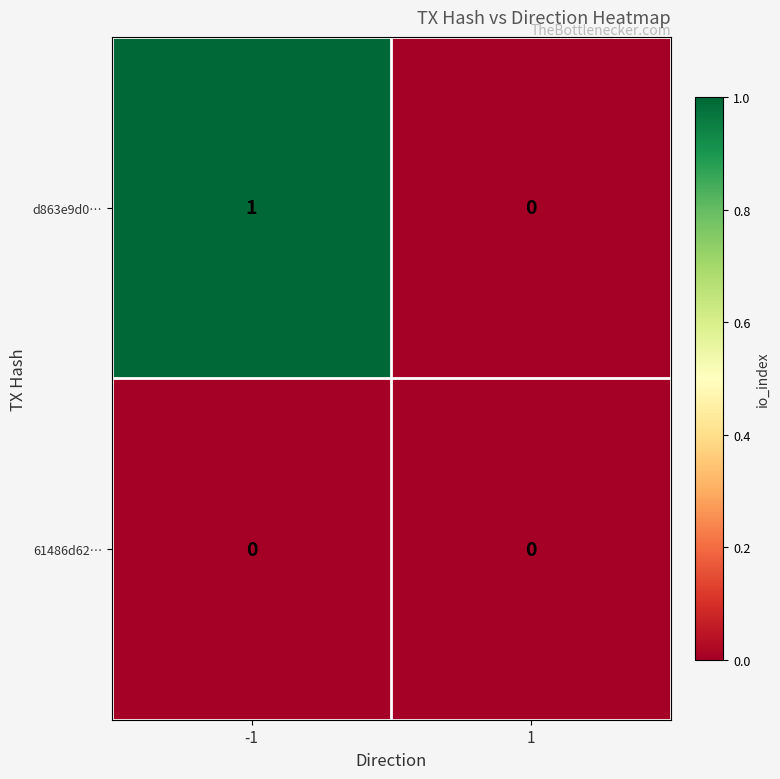

Is the value of 61486d62… at -1 greater than the value of d863e9d0… at -1?

No